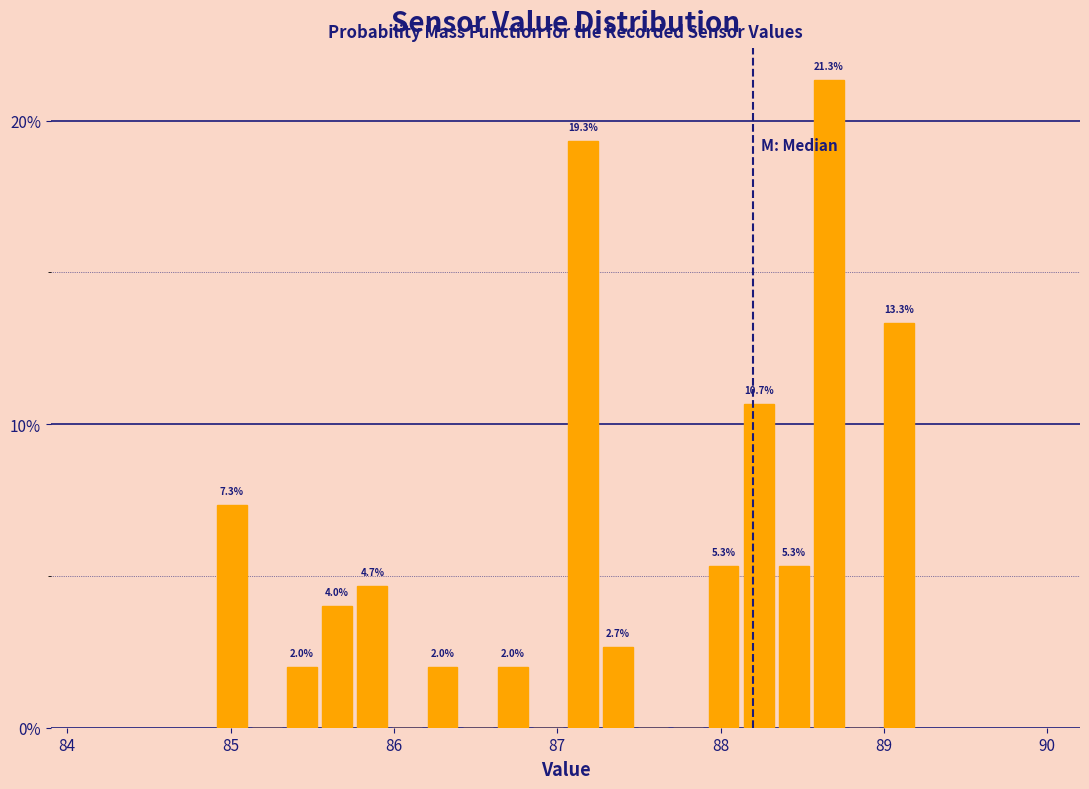

Read against the x-axis, roughly where is the centre of the tallest bar?

88.7